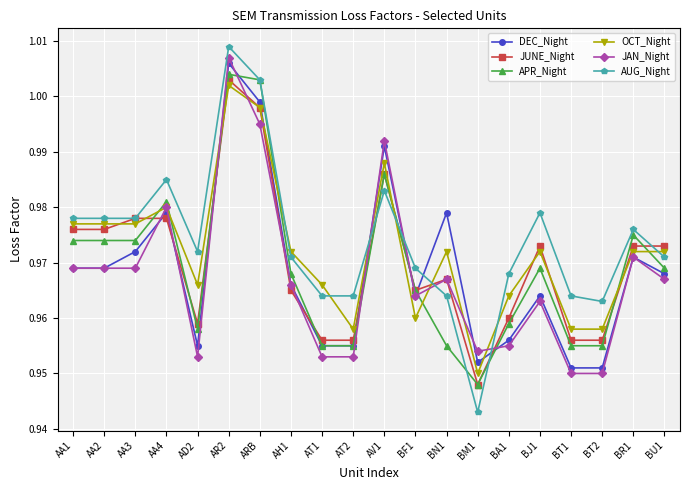

At which label does JUNE_Night reach its minimum?

BM1